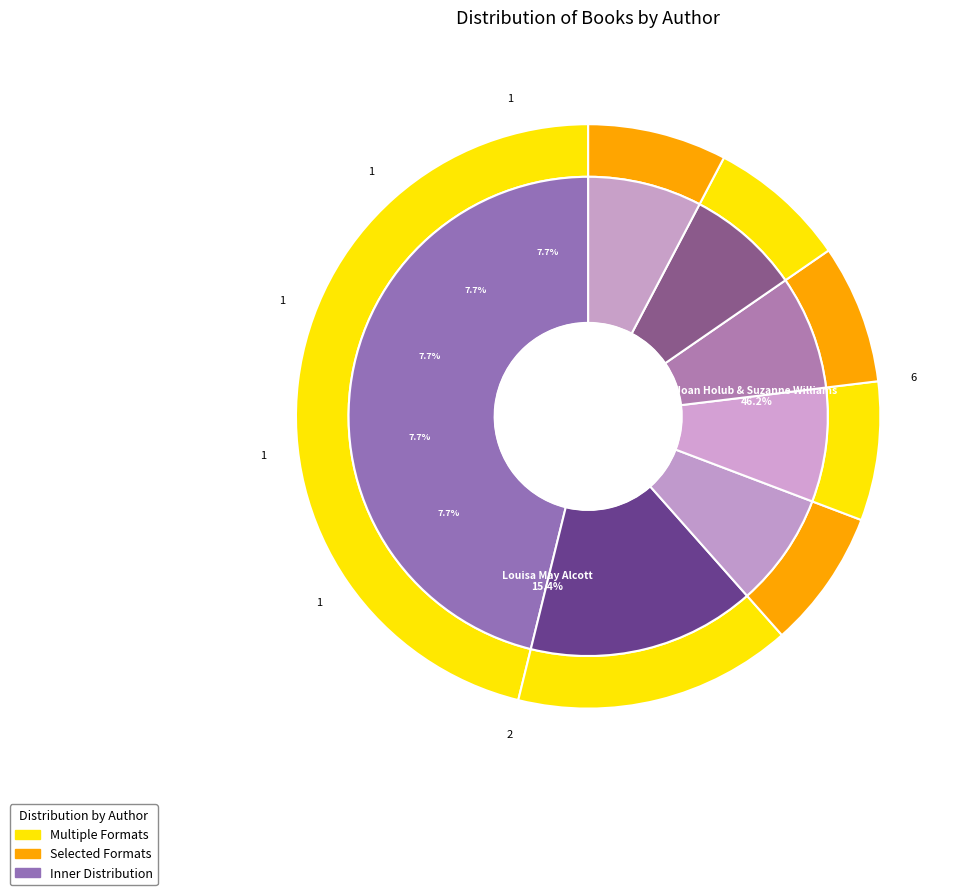

Rank the categories by value from lowest to highest.

Kate Hannigan, Kate O'Hearn, Beth McMullen, Alexandra Ott, Cindy Callaghan, Louisa May Alcott, Joan Holub & Suzanne Williams